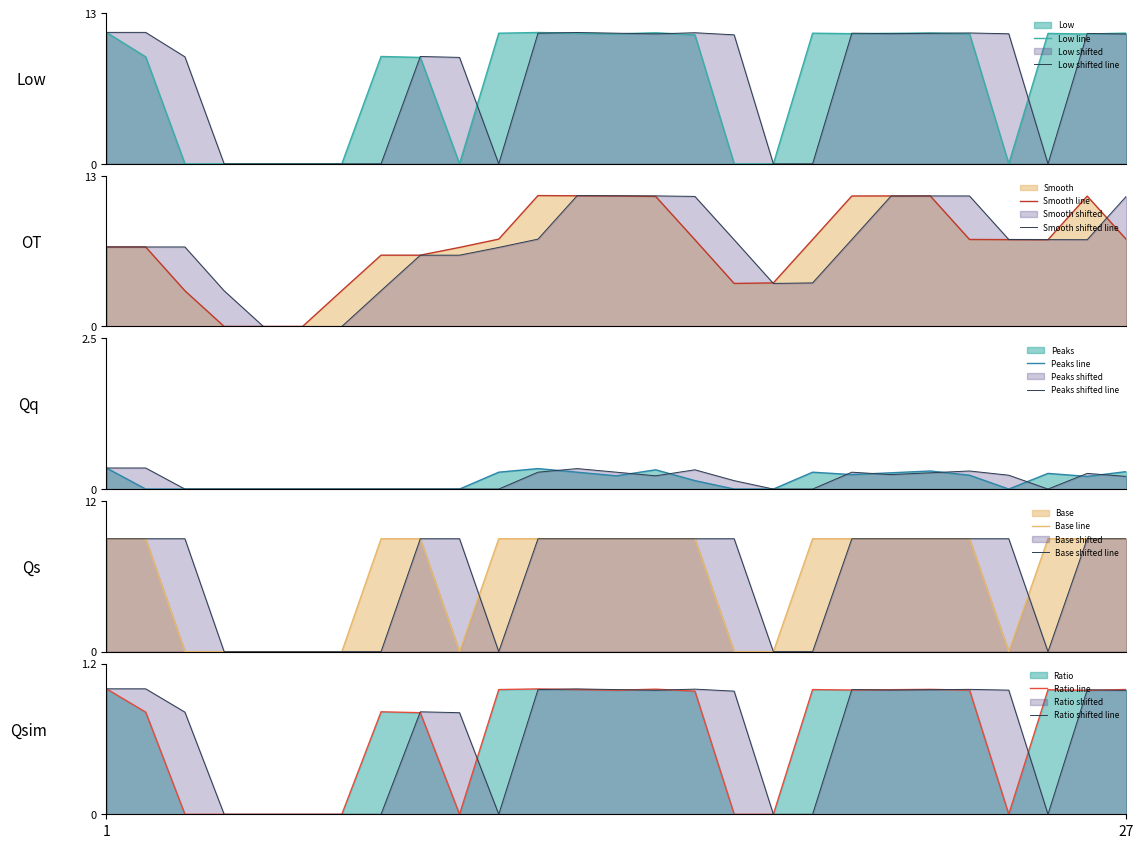

Is it true that the value at 3 is -0.6?

False